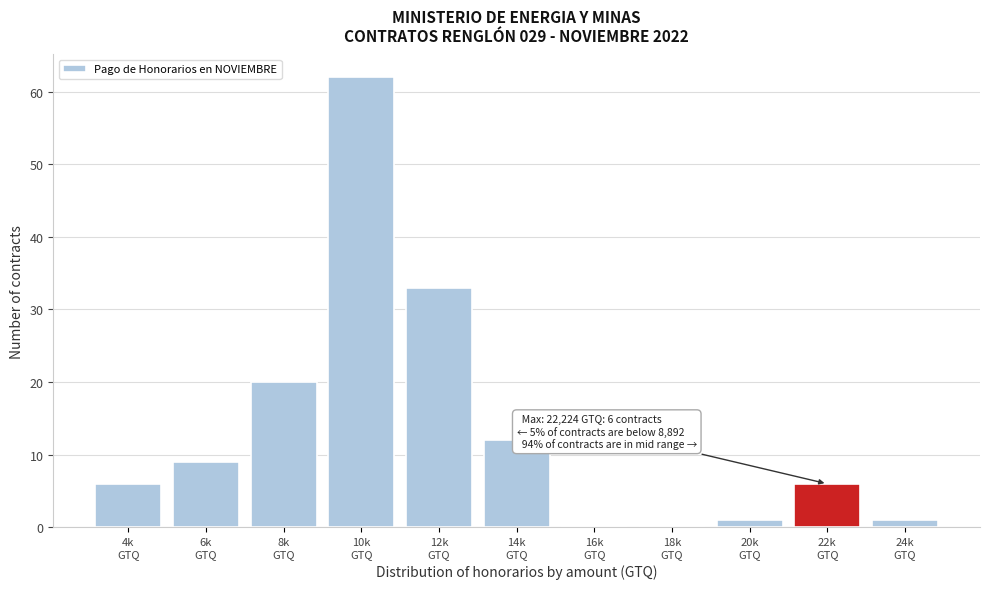

What is the sum of all values?

150